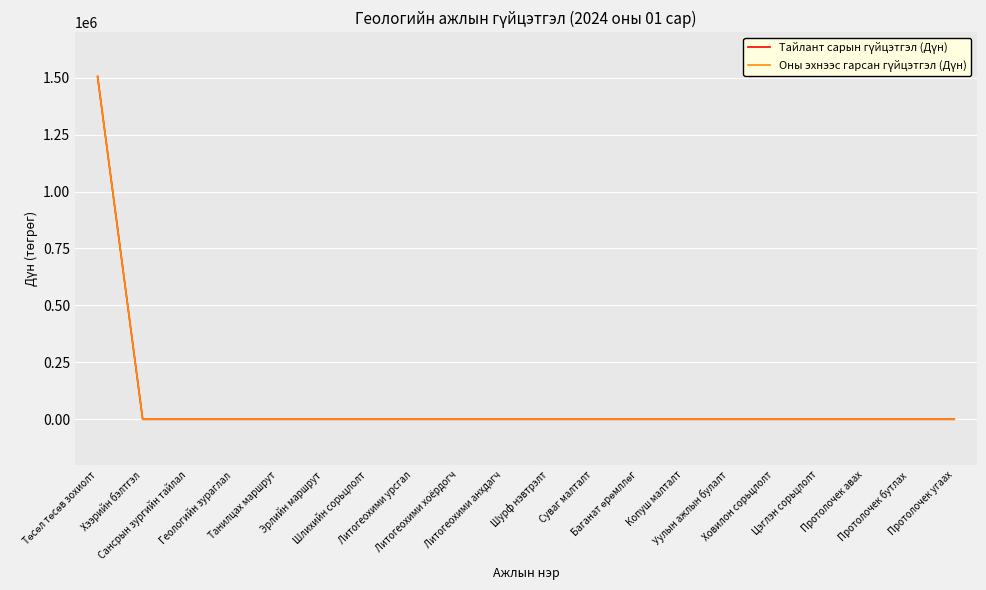

Does the chart display data point markers on the line(s)?

No